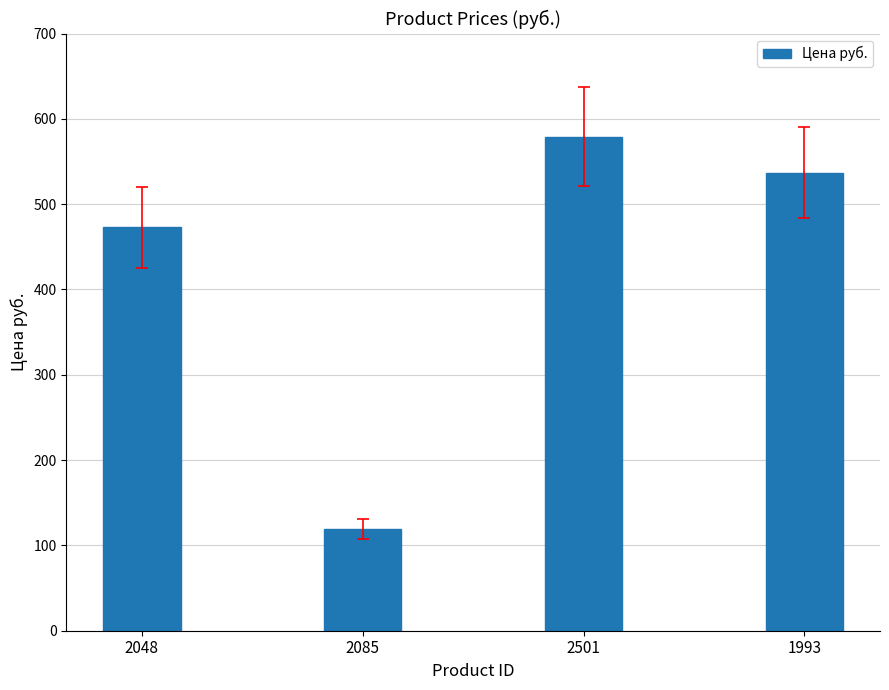

Is it true that the value at 2085 is 69?

False